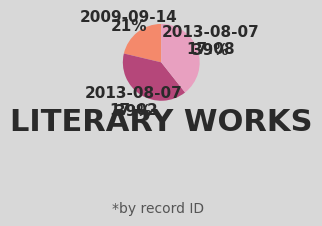

Does 2013-08-07 17:02 account for over 50% of the chart?

No